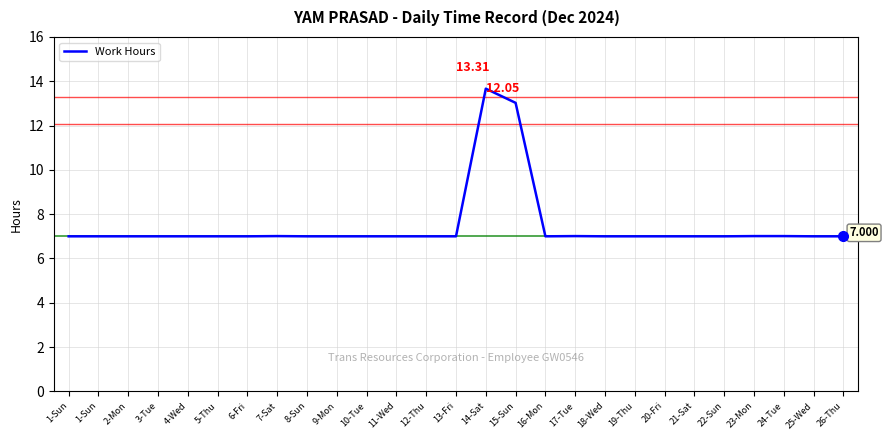

At which label is the value closest to 10?

7-Sat